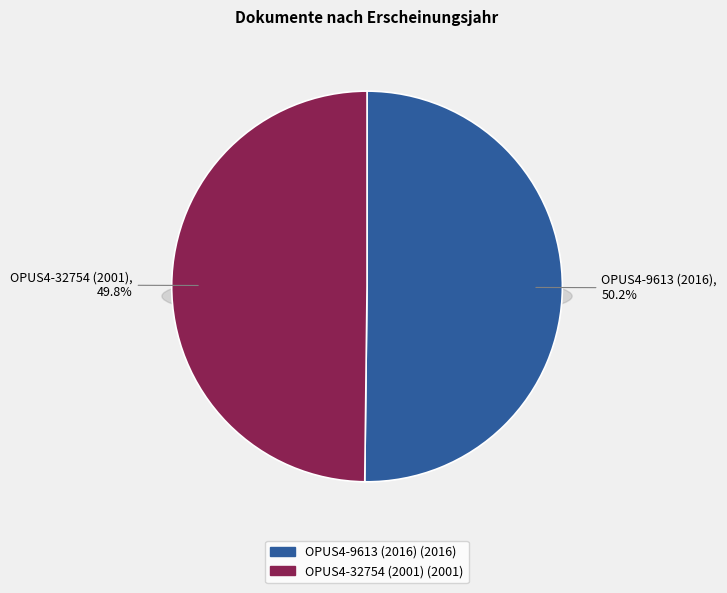

Approximately how many times larger is the value at OPUS4-9613 (2016) compared to OPUS4-32754 (2001)?

1.0